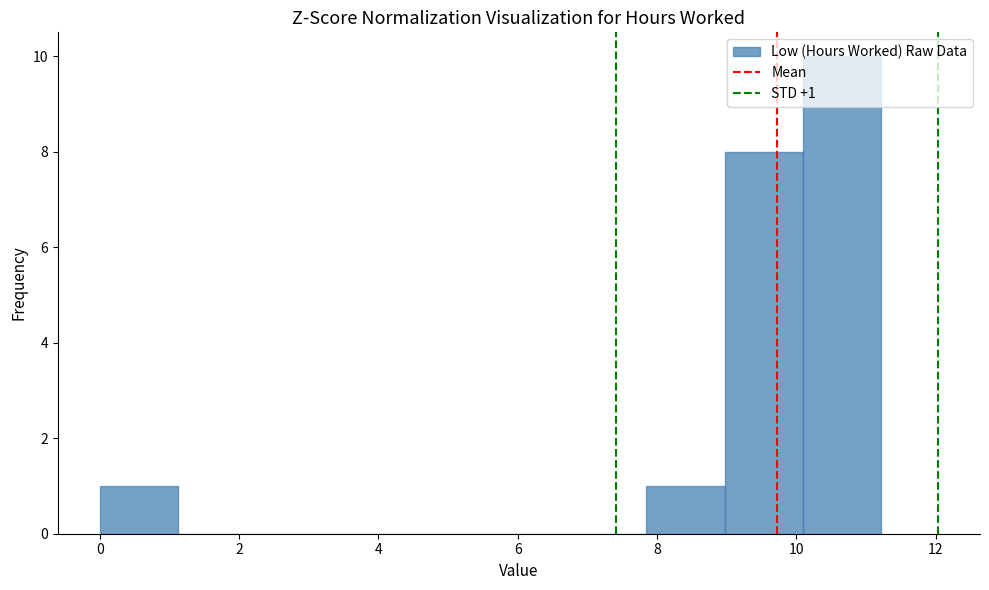

Over which range of the x-axis is the bar tallest?

10.0 to 11.2